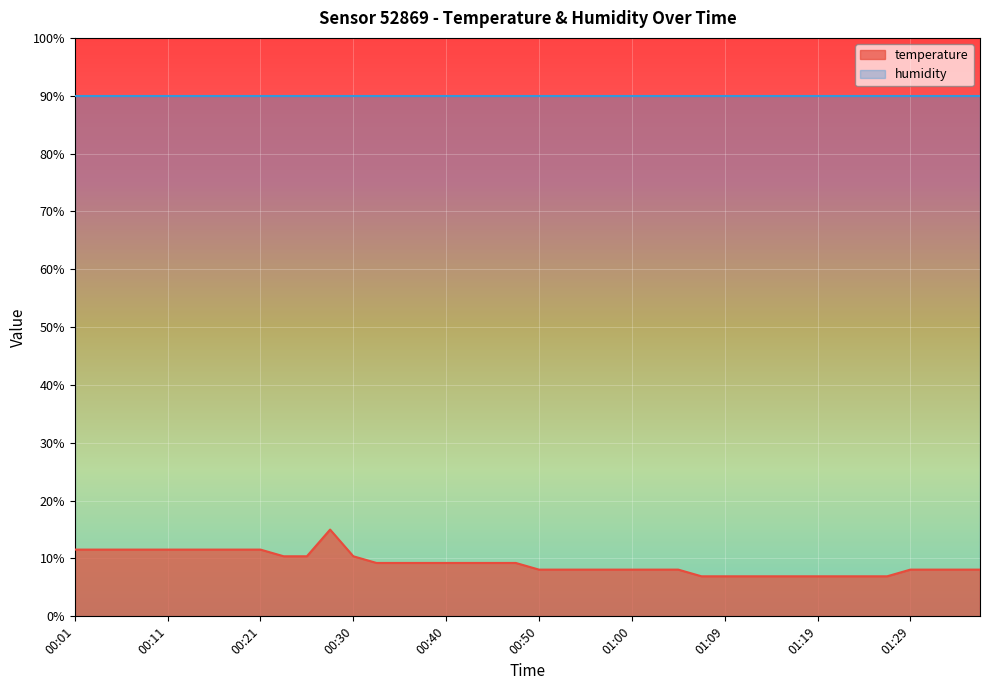

Reading left to right, list all the values displayed in this chart.

11.5	11.5	11.5	11.5	11.5	11.5	11.5	11.5	11.5	10.4	10.4	15.0	10.4	9.2	9.2	9.2	9.2	9.2	9.2	9.2	8.1	8.1	8.1	8.1	8.1	8.1	8.1	6.9	6.9	6.9	6.9	6.9	6.9	6.9	6.9	6.9	8.1	8.1	8.1	8.1